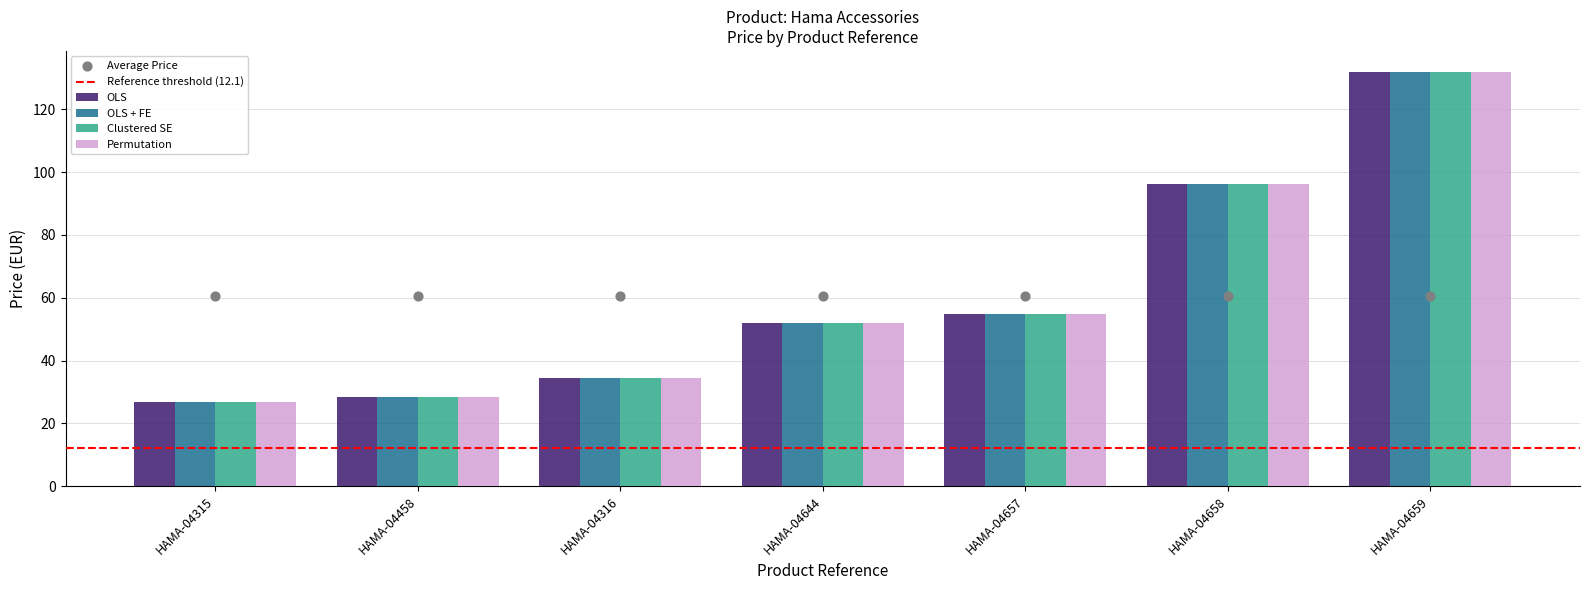

At which category is the sum across all series the highest?

HAMA-04659